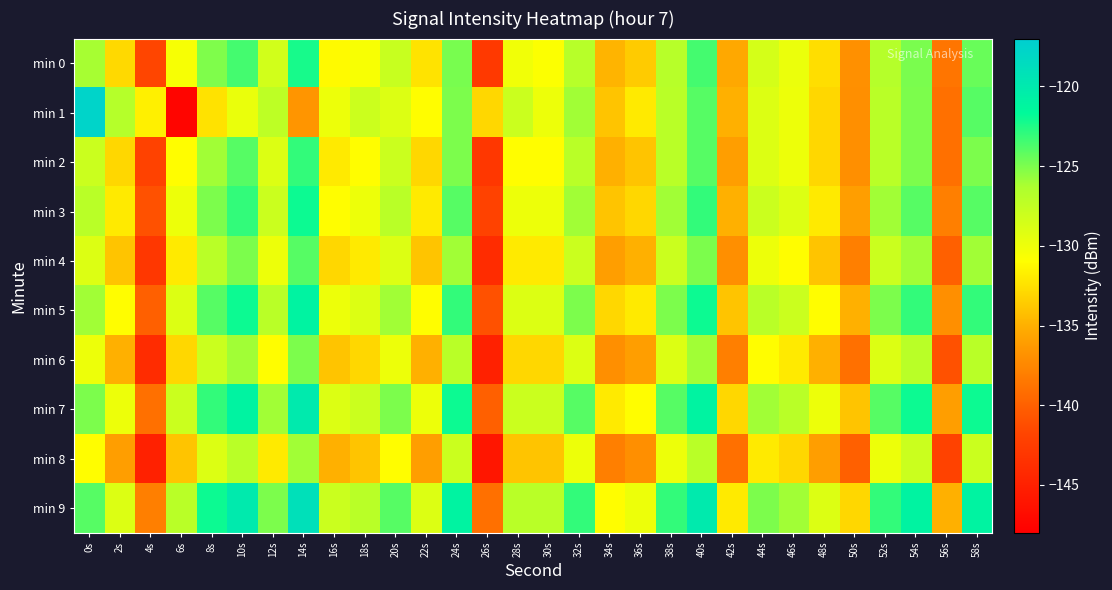

Count the number of data series in this chart.

10